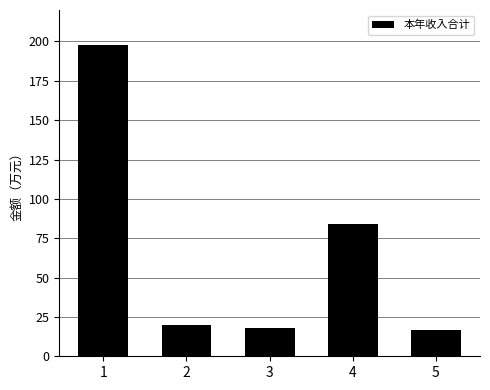

True or false: the data shows 23.7 at 5.

False